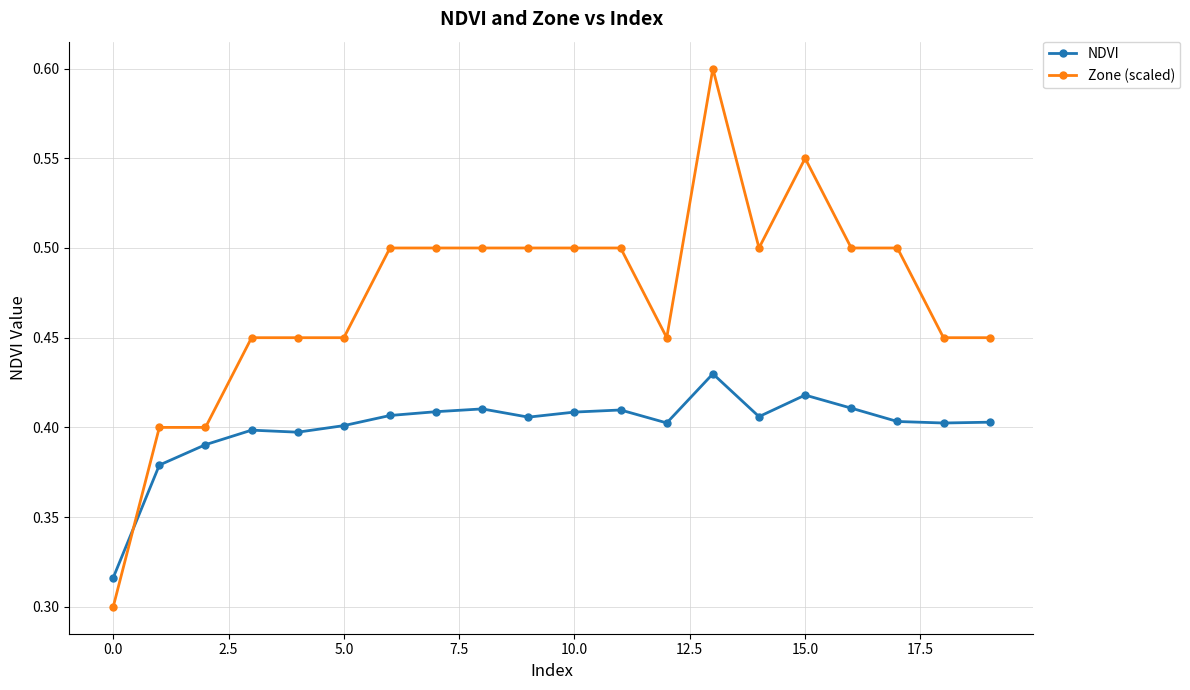

True or false: NDVI has more than 2 points higher than both neighbors.

True